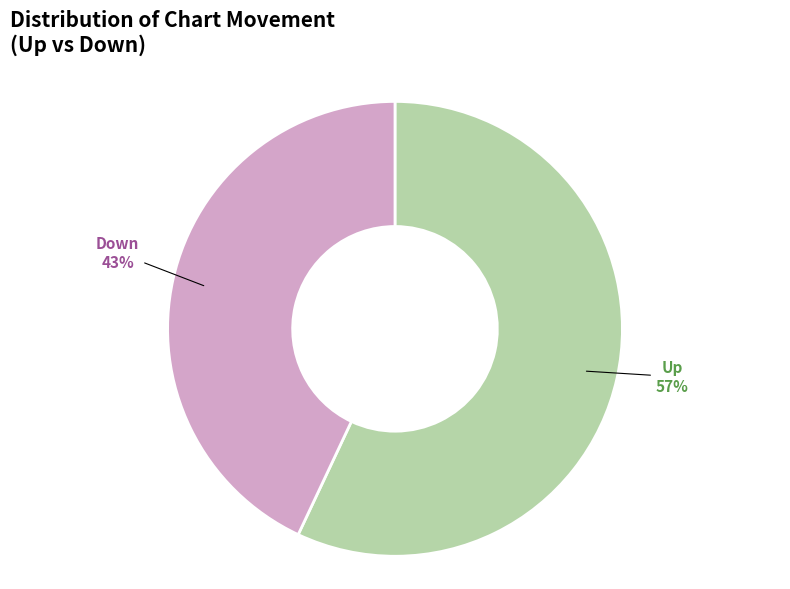

Combined, do Down and Up account for over 50%?

Yes